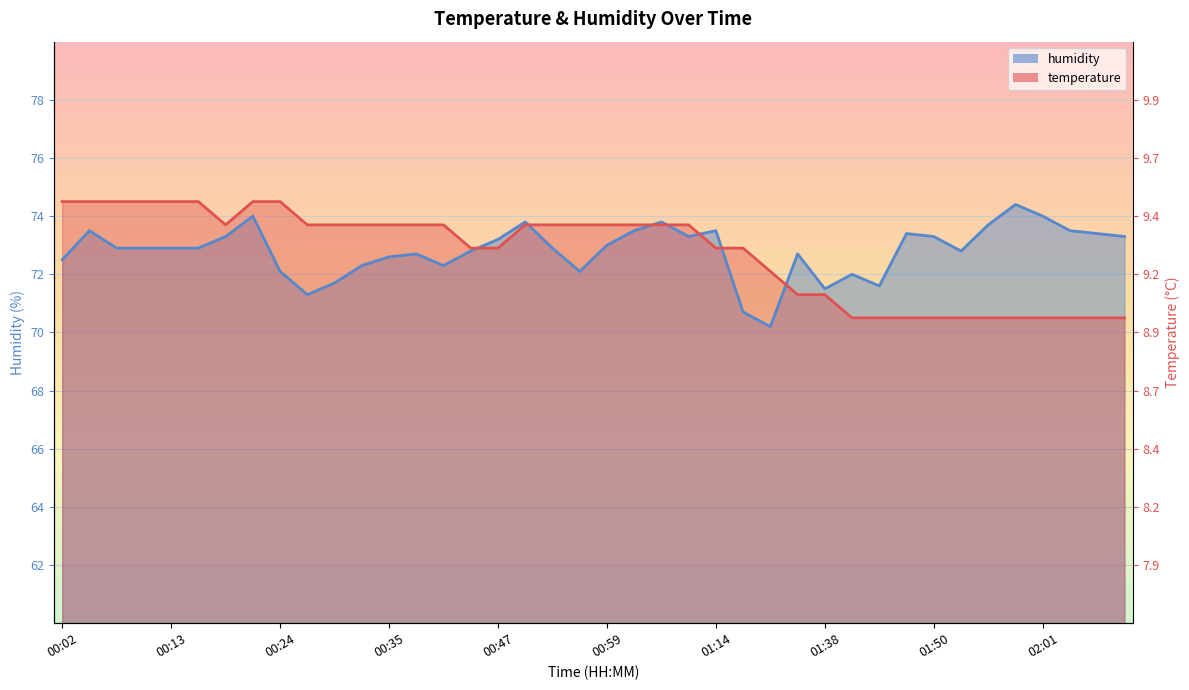

What is the difference between the second highest and minimum values in the humidity series?

3.8